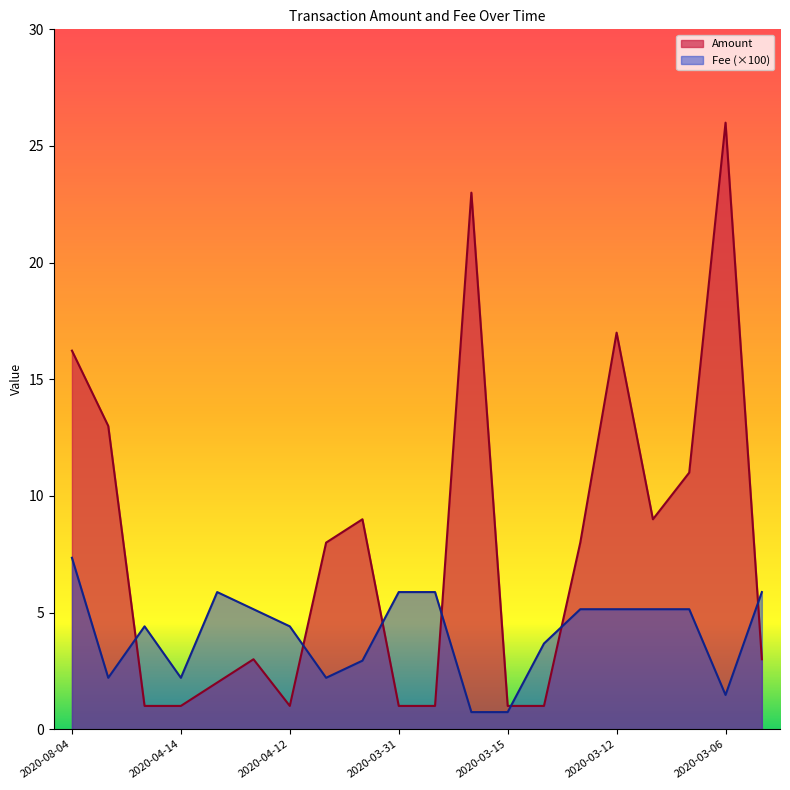

What is the value of the Fee point at the 19th from the left?

1.5